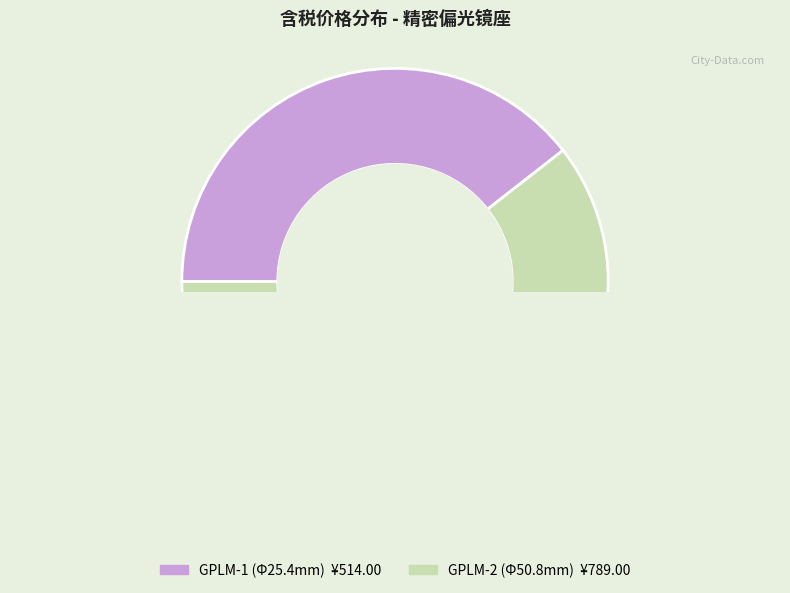

To the nearest percent, what is the average slice percentage?

50%